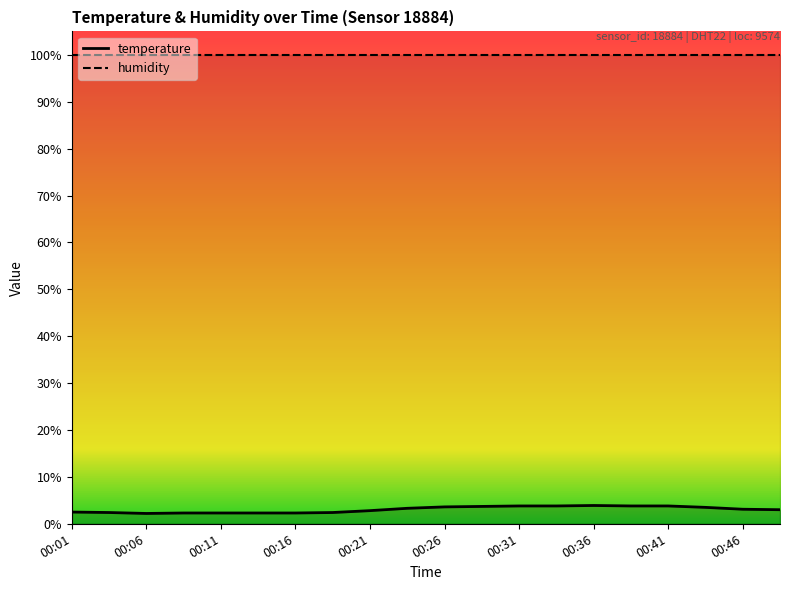

True or false: temperature has more than 2 points higher than both neighbors.

False